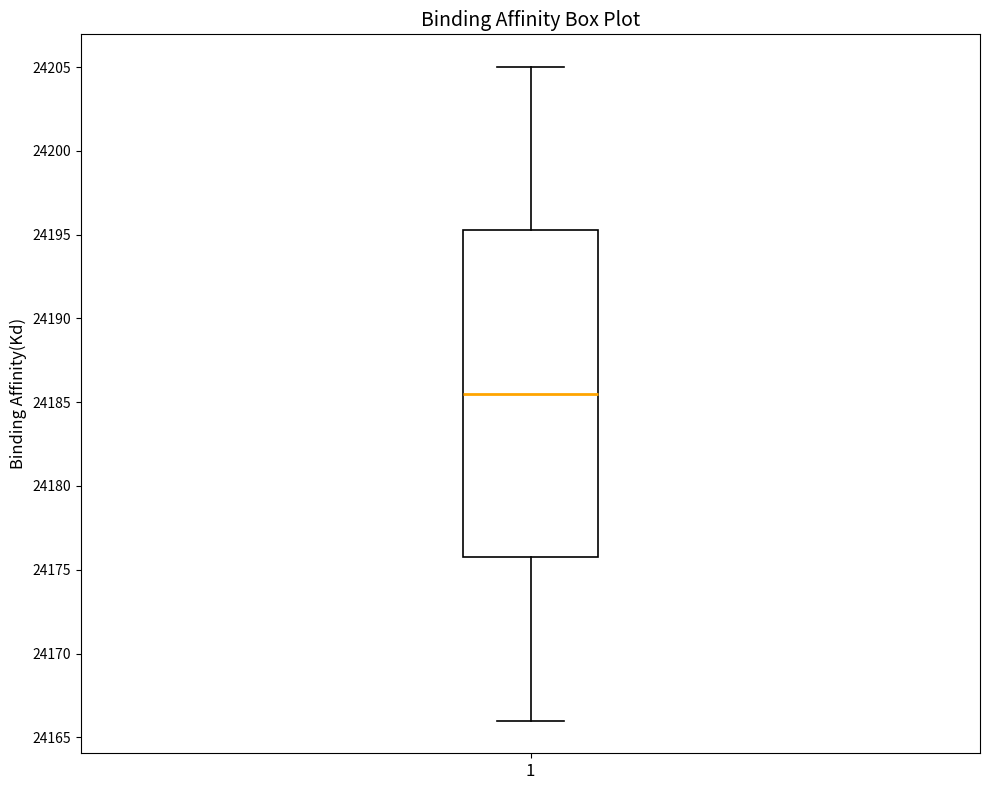

Read this box plot against the y-axis: the position of the median line, the range covered by the box, and the ends of both whiskers. The values are not printed on the chart, so give them approximately, as read against the axis.

median 24185.5, box 24176.0 to 24195.5, whiskers 24166.0 to 24205.0